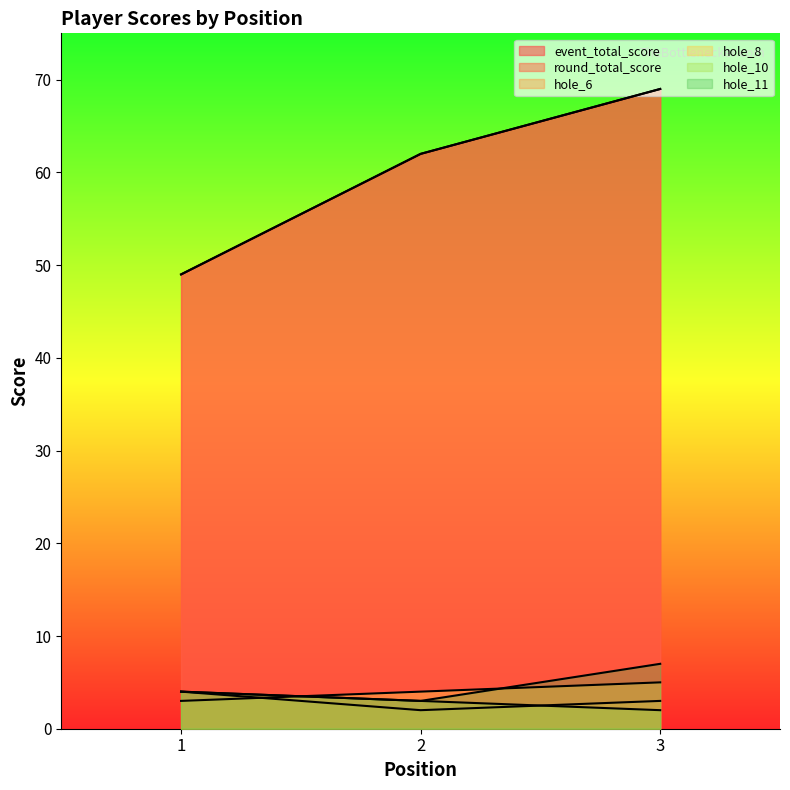

At 1, list the series in order from smallest to largest.

hole_8, hole_6, hole_10, hole_11, event_total_score, round_total_score